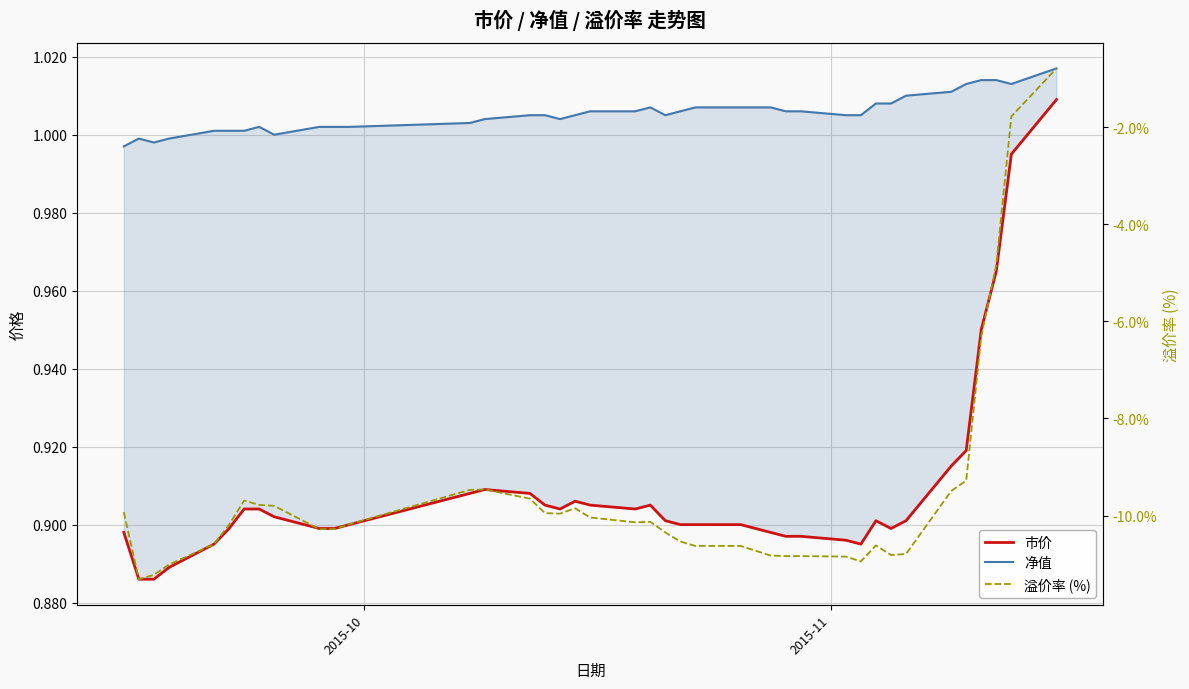

What is the approximate value of 溢价率 (%) at 2015-10?

-9.9